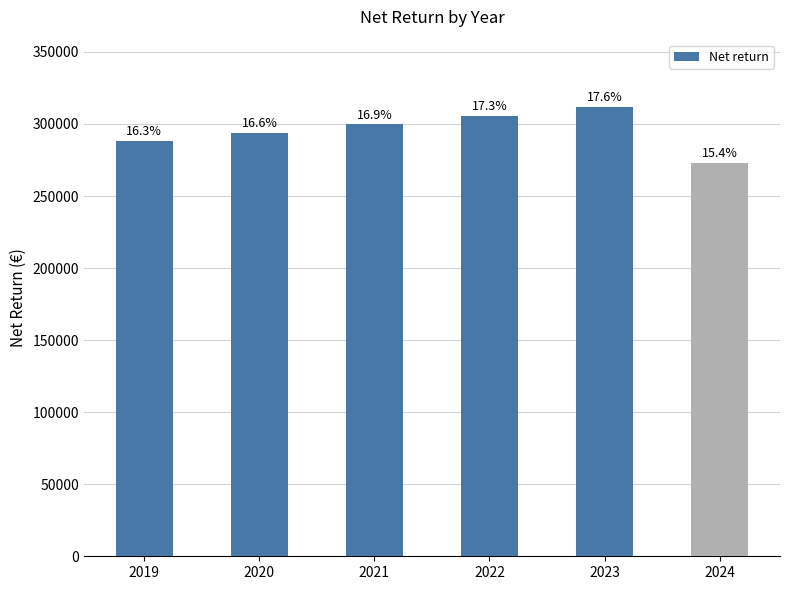

Reading right to left, what are all the values shown in this chart?

2024=272929	2023=311740	2022=305628	2021=299635	2020=293760	2019=288000